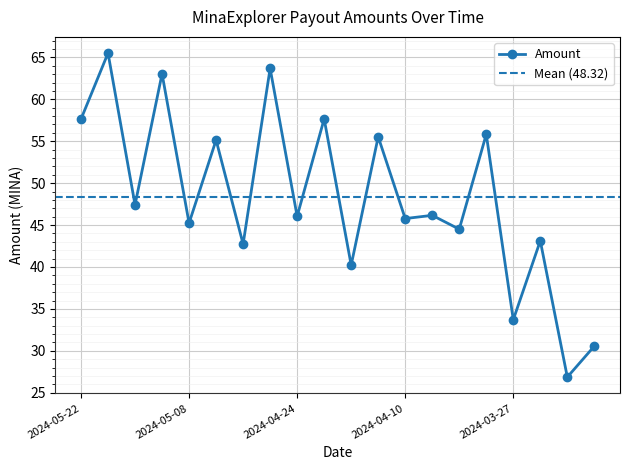

What is the change in value from 2024-05-08 to 2024-04-07?

+0.9